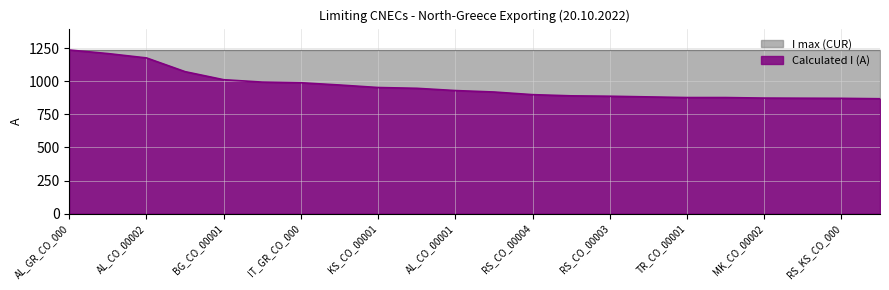

Which series has the largest range (max minus min)?

Calculated I (A)